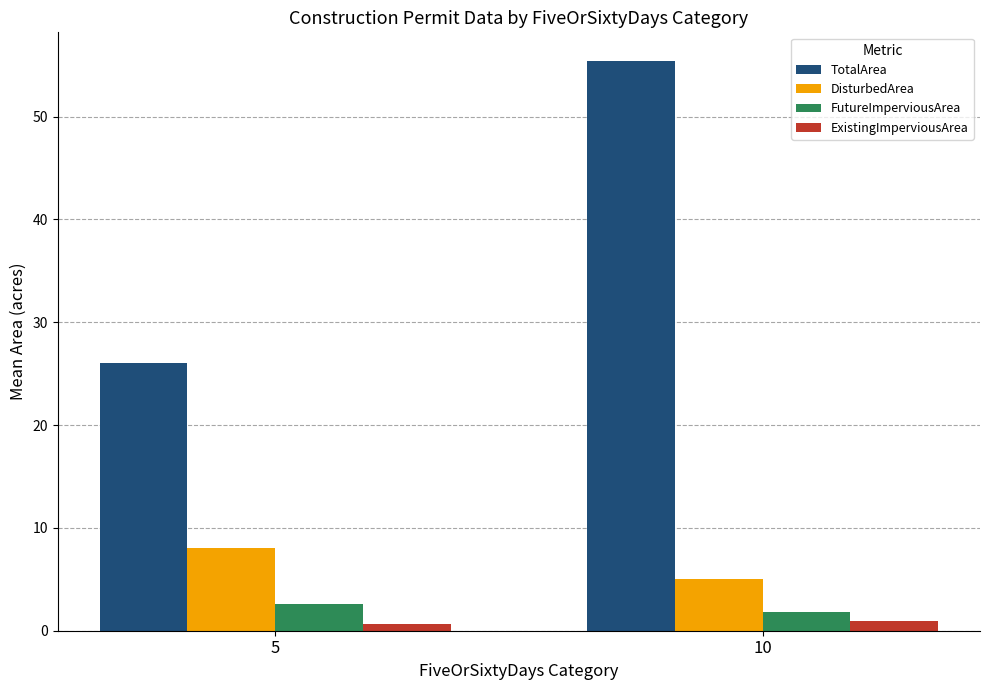

What are all the series names shown in the legend?

TotalArea, DisturbedArea, FutureImperviousArea, ExistingImperviousArea